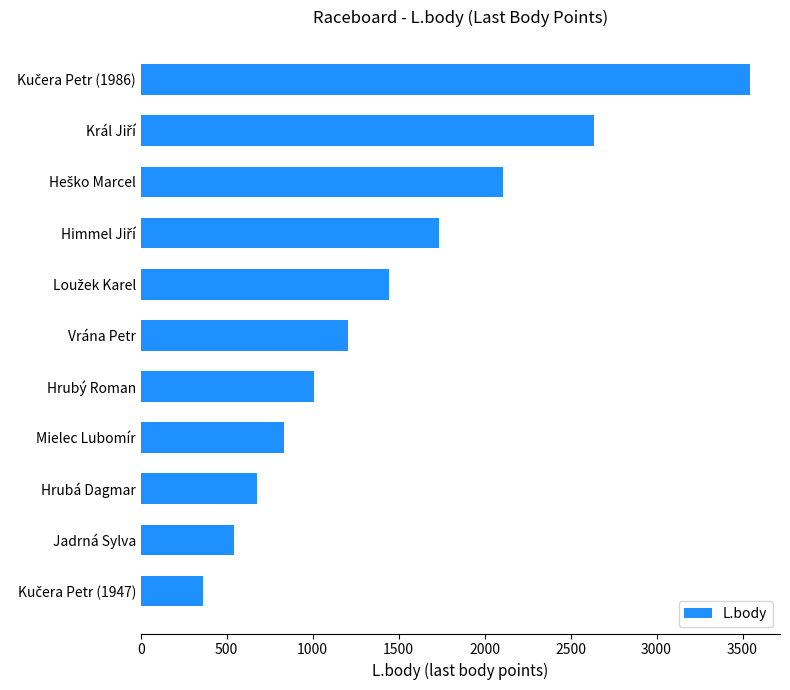

Reading bottom to top, transcribe all the data shown in this chart.

360	541	678	831	1005	1206	1444	1734	2109	2637	3541